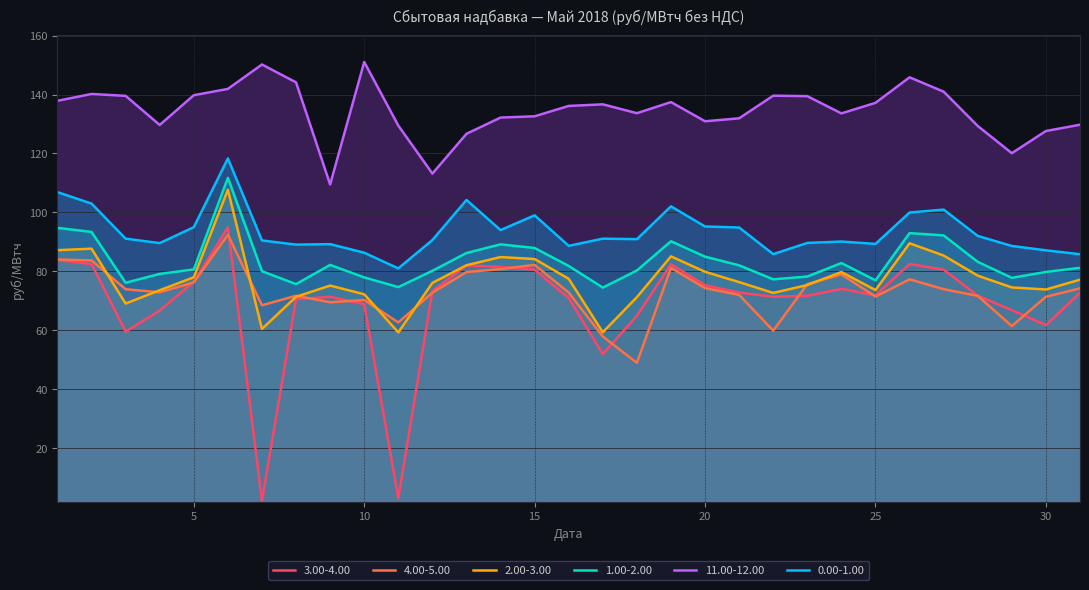

What is the average value of the 1.00-2.00 series?

83.4